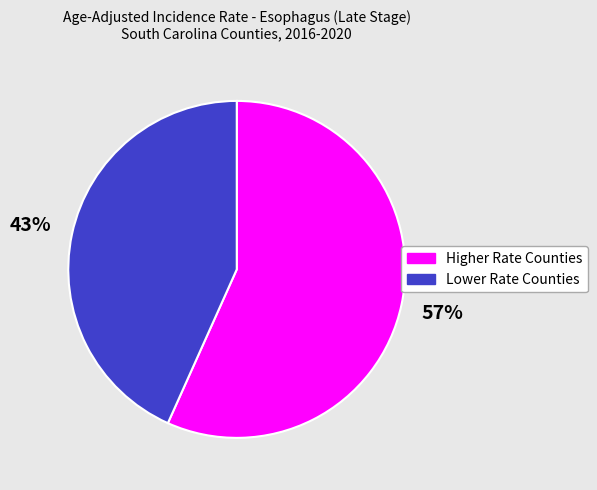

To the nearest percent, what portion does Higher Rate Counties represent?

57%